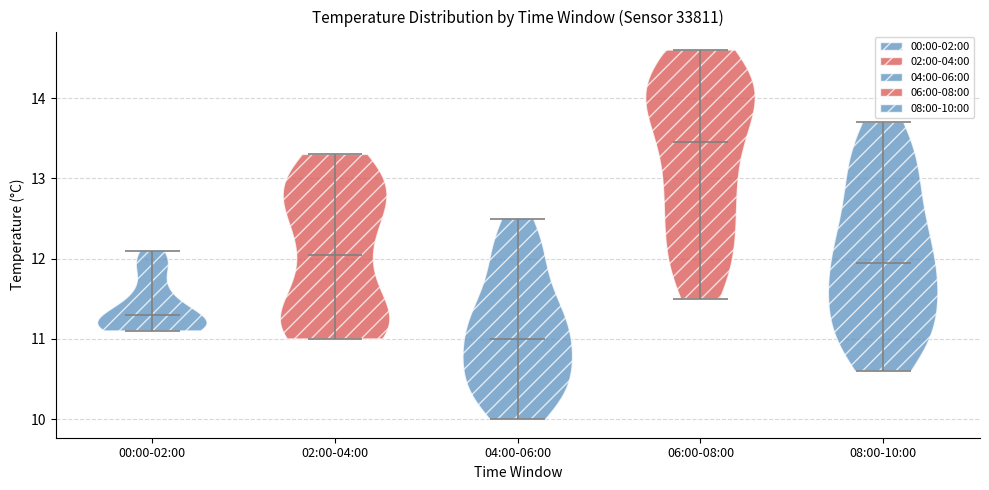

Reading left to right, read every violin against the y-axis: where its median line is, and the lowest and highest points it reaches. The values are not printed on the chart, so give them approximately, as read against the axis.

00:00-02:00: median line 11.3, lowest point 11.1, highest point 12.1
02:00-04:00: median line 12.1, lowest point 11.0, highest point 13.3
04:00-06:00: median line 11.0, lowest point 10.0, highest point 12.5
06:00-08:00: median line 13.5, lowest point 11.5, highest point 14.6
08:00-10:00: median line 12.0, lowest point 10.6, highest point 13.7